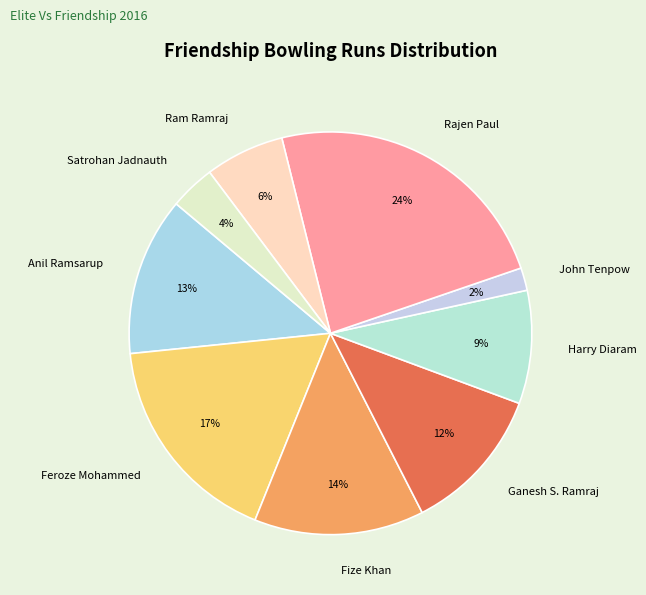

What percentage is the Ram Ramraj slice, to the nearest percent?

6%